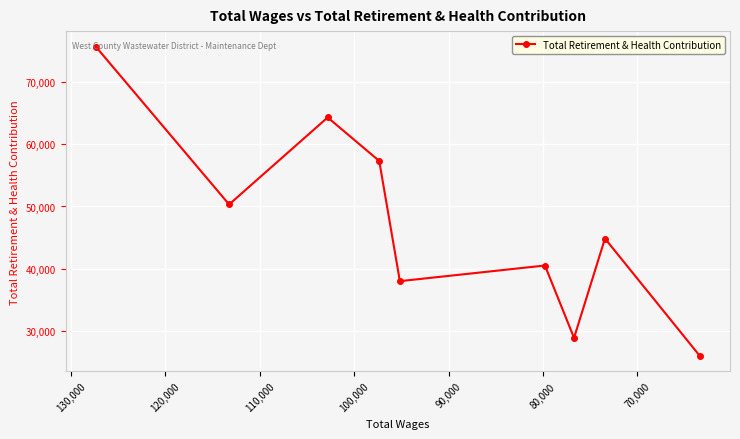

Reading right to left, what are all the values shown in this chart?

25956	44842	28852	40502	37984	57332	64334	50328	75738